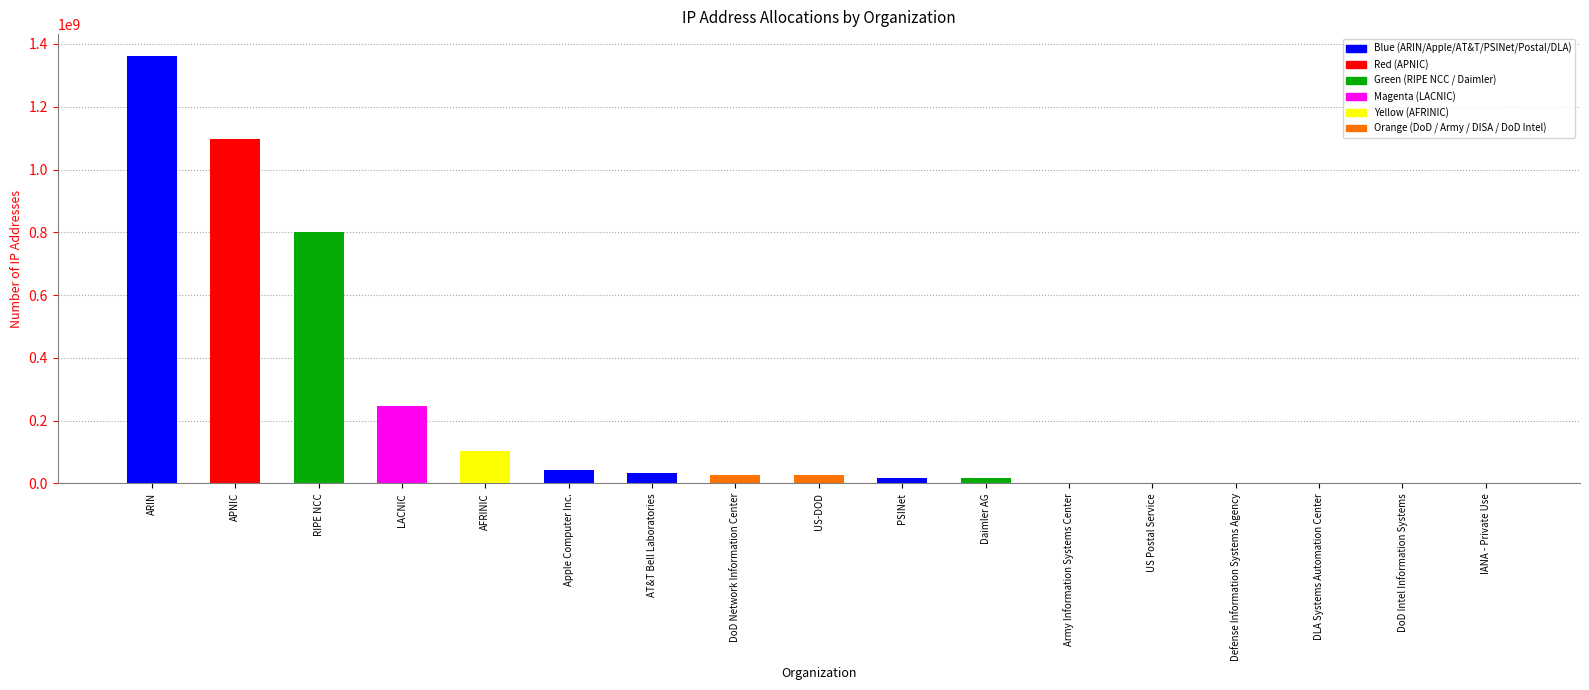

Where is the data nearest to the value 681657921?

RIPE NCC